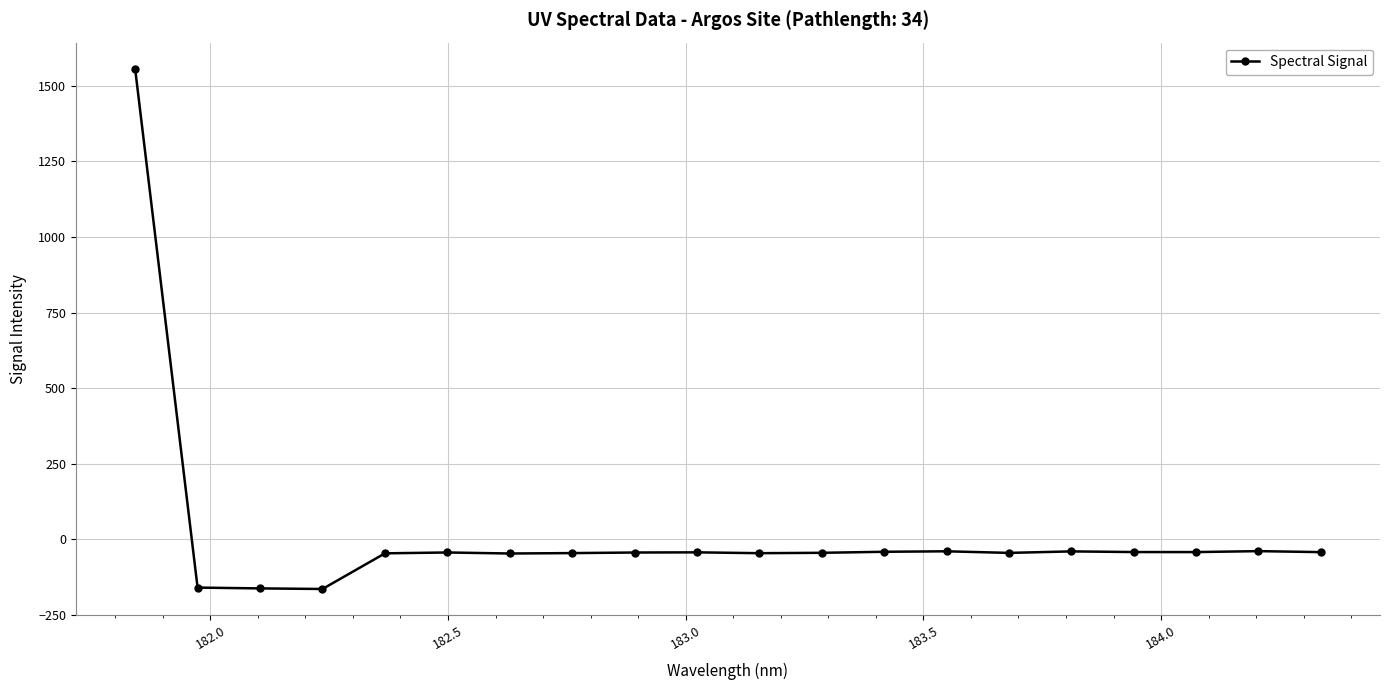

What is the sum of all values?

367.5